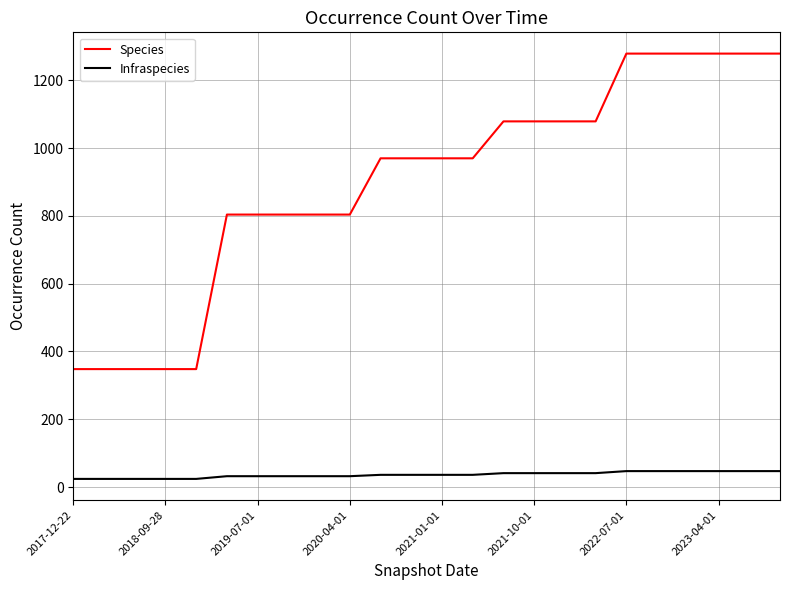

What is the difference between the maximum and minimum values in the Species series?

931